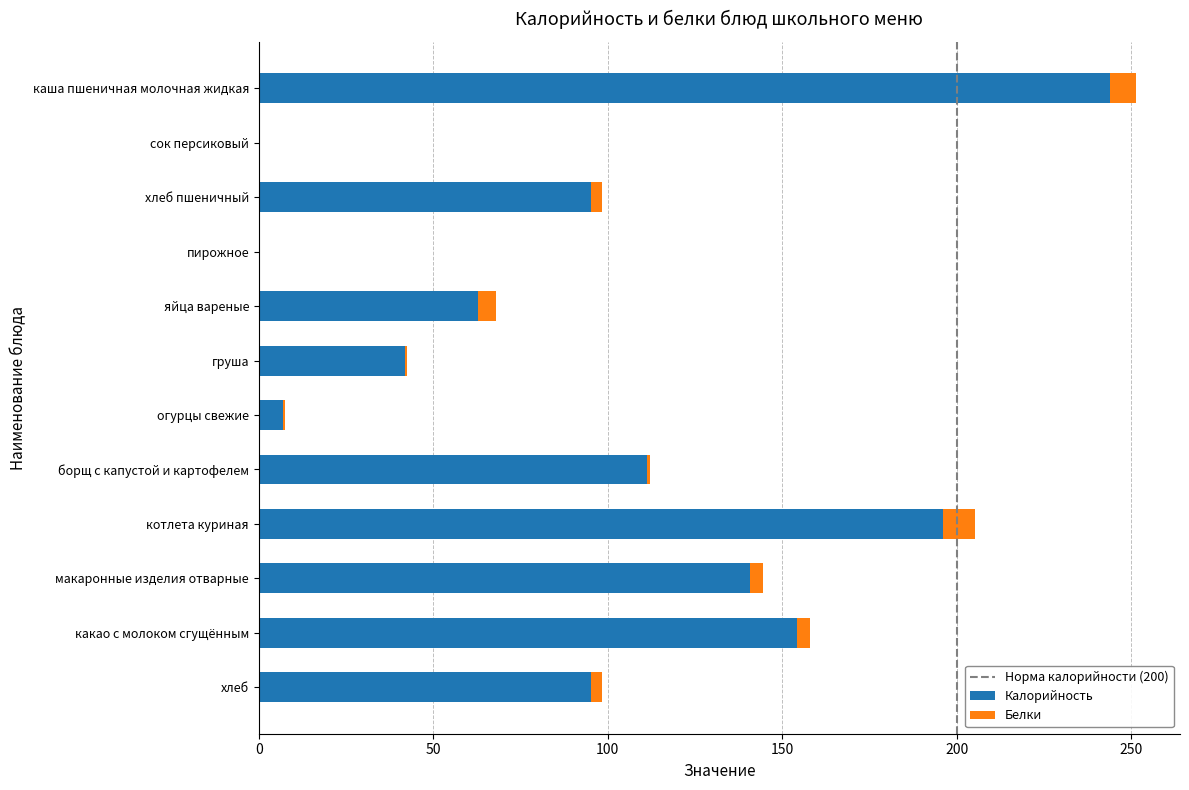

What is the total value across all series at хлеб?

98.2